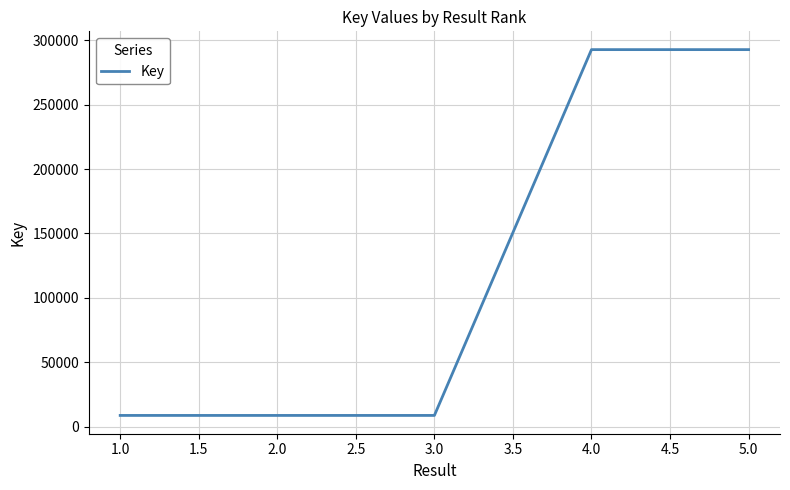

What is the change in value from 1.0 to 5.0?

+283855